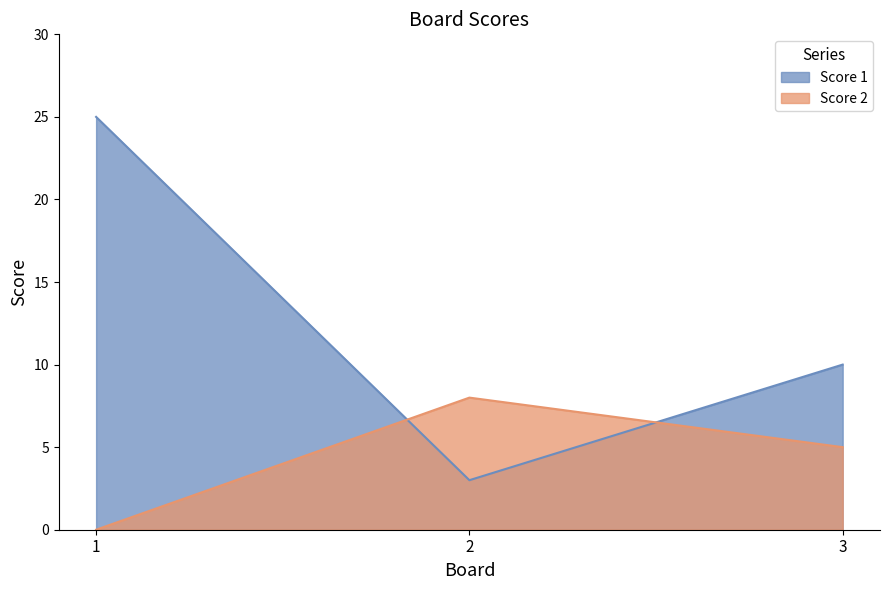

Reading left to right, what are all the values shown in this chart?

Score 1: 25	3	10
Score 2: 0	8	5